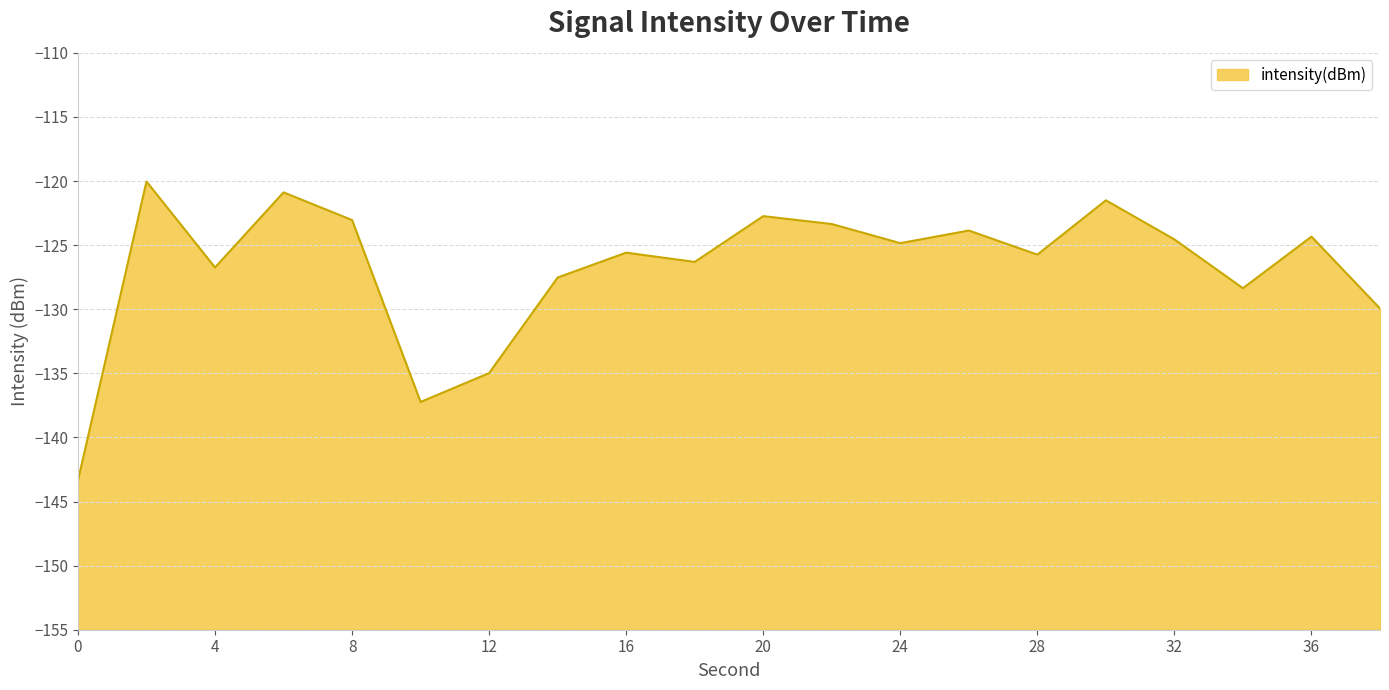

What is the greatest value displayed?

-120.0